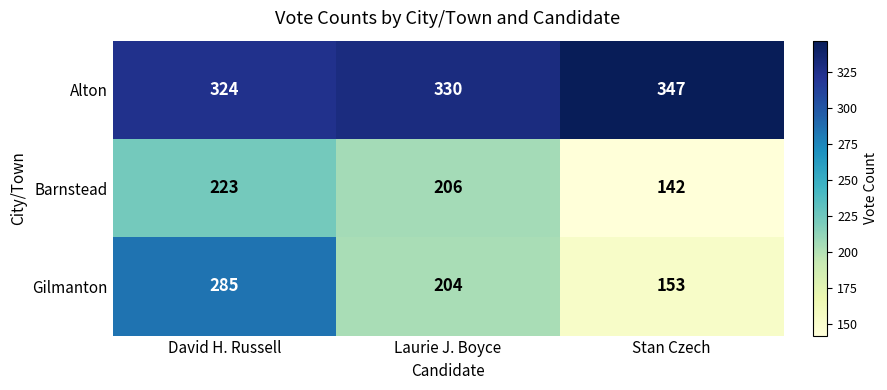

Which label corresponds to the smallest value in the chart?

Stan Czech